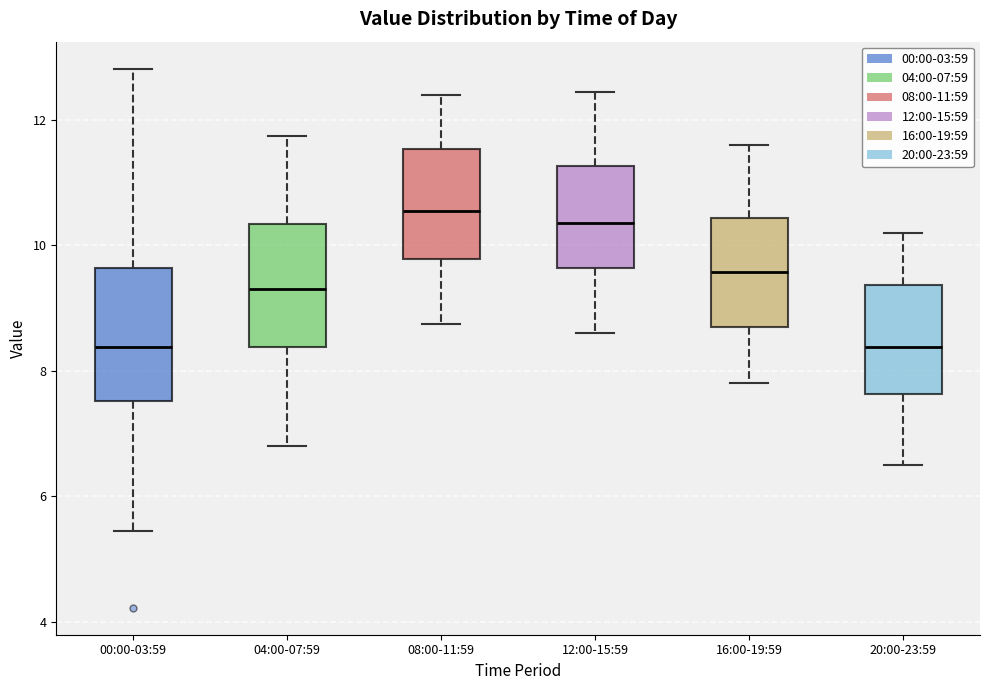

Where does the lower whisker of the box for 08:00-11:59 end on the y-axis? The values are not printed on the chart, so give them approximately, as read against the axis.

8.8